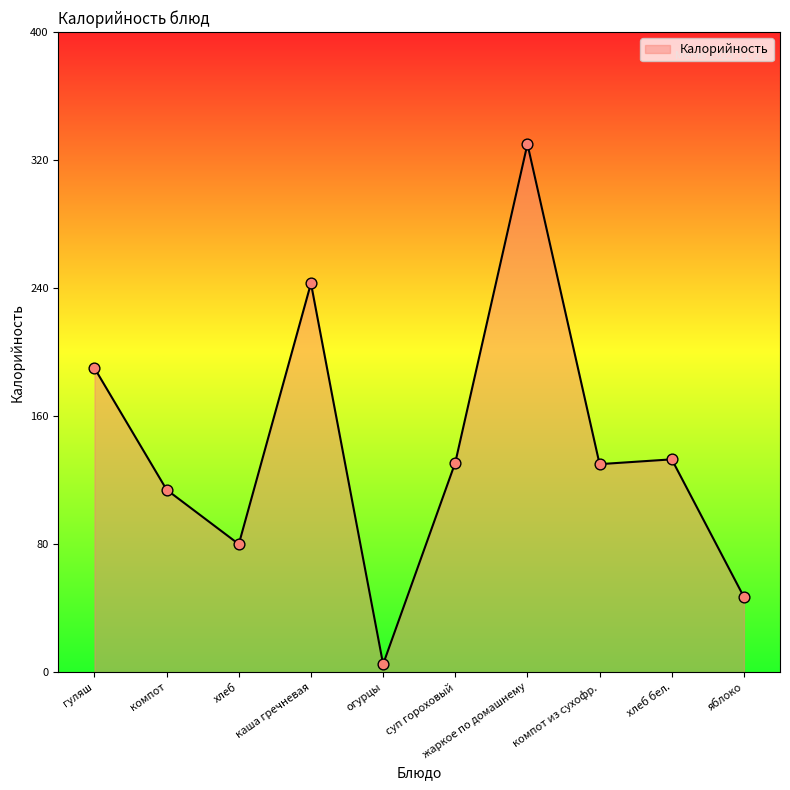

Between жаркое по домашнему and гуляш, which is larger?

жаркое по домашнему